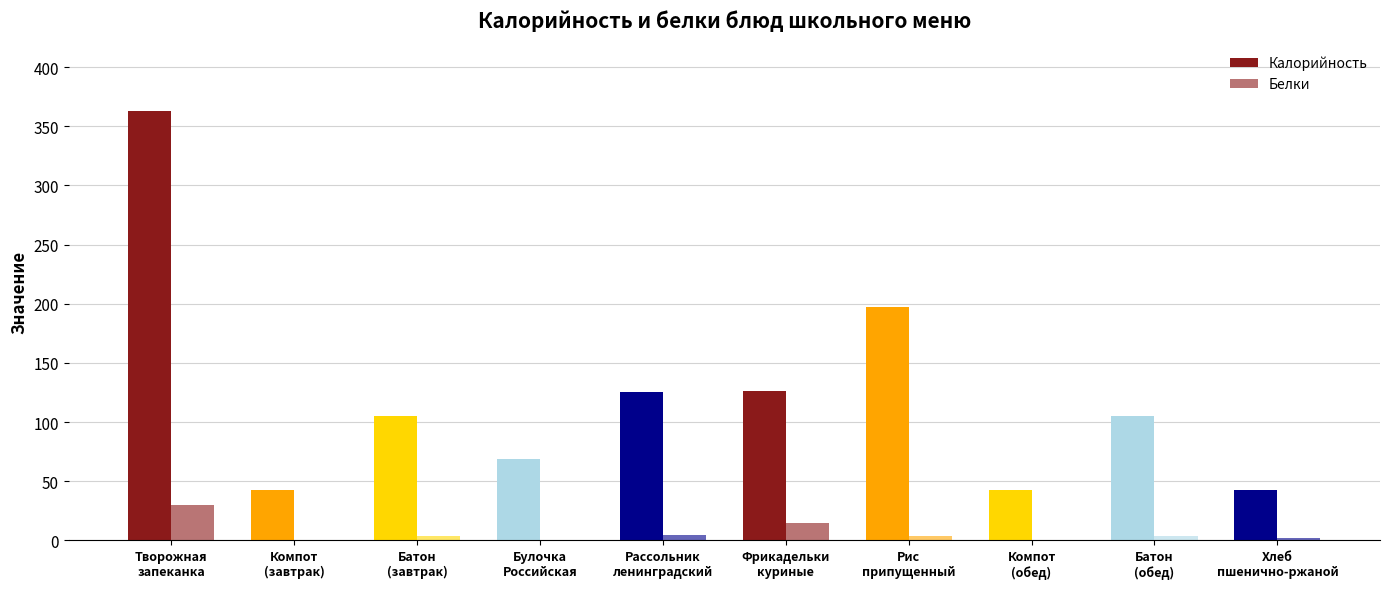

What is the sum of the Белки values at Рис
припущенный and Хлеб
пшенично-ржаной?

5.2